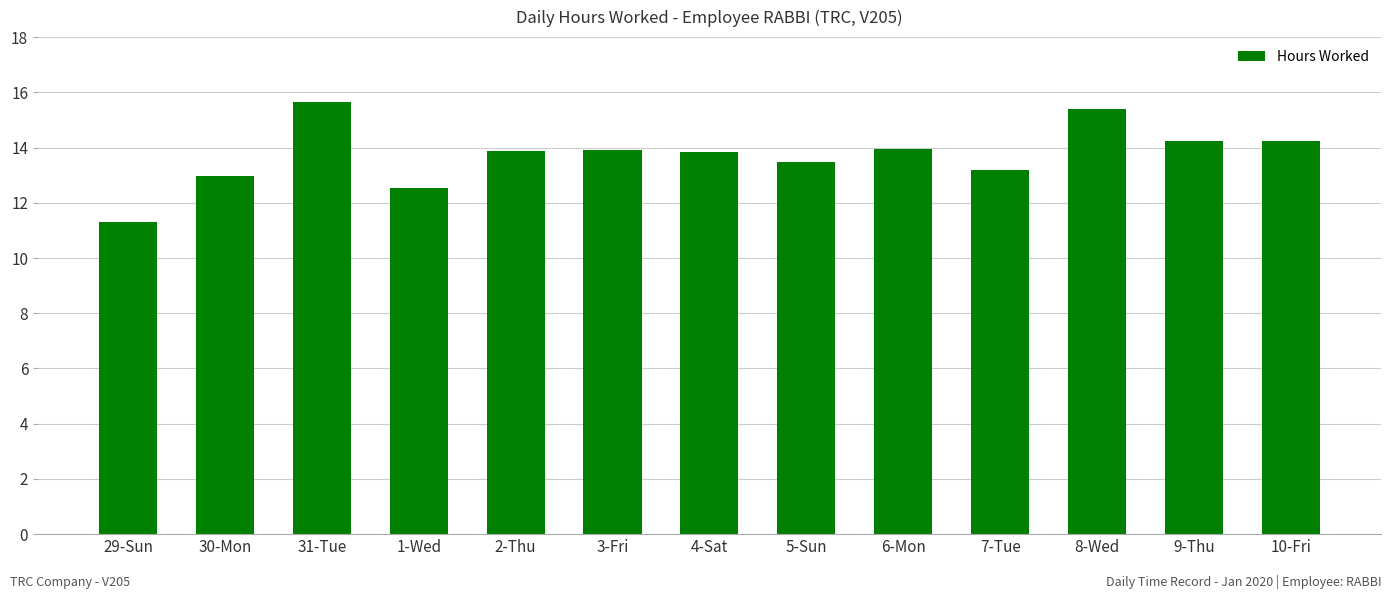

What is the difference between the second highest and second lowest values?

2.8